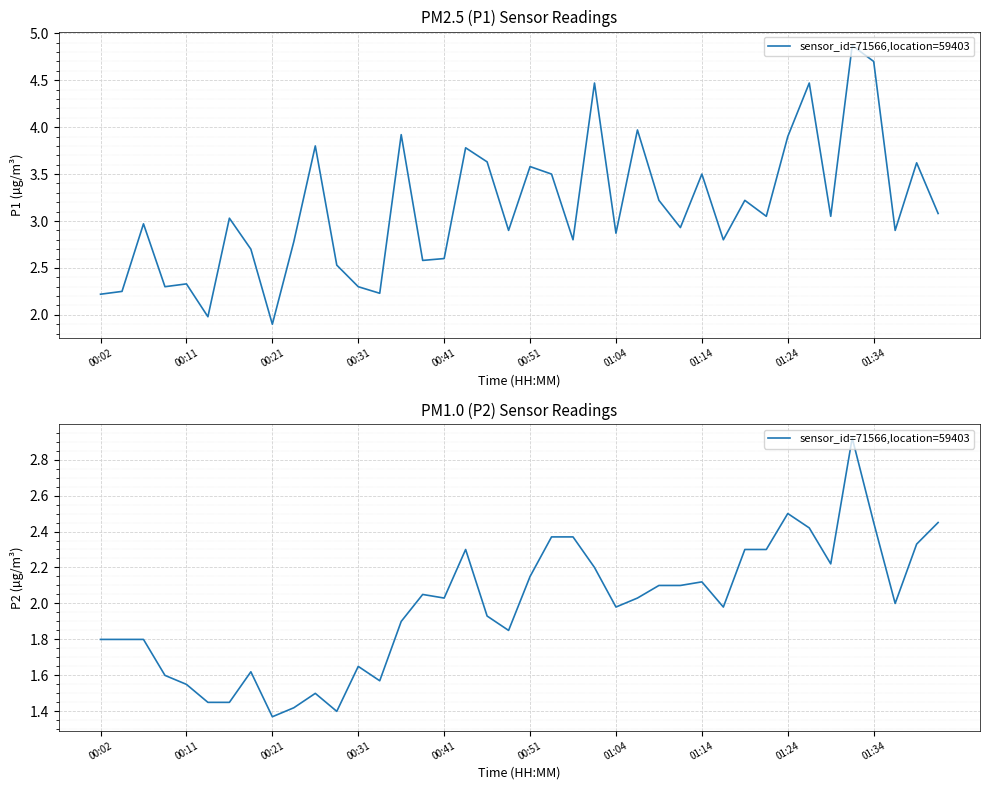

At which category does the chart reach its peak across all series?

35